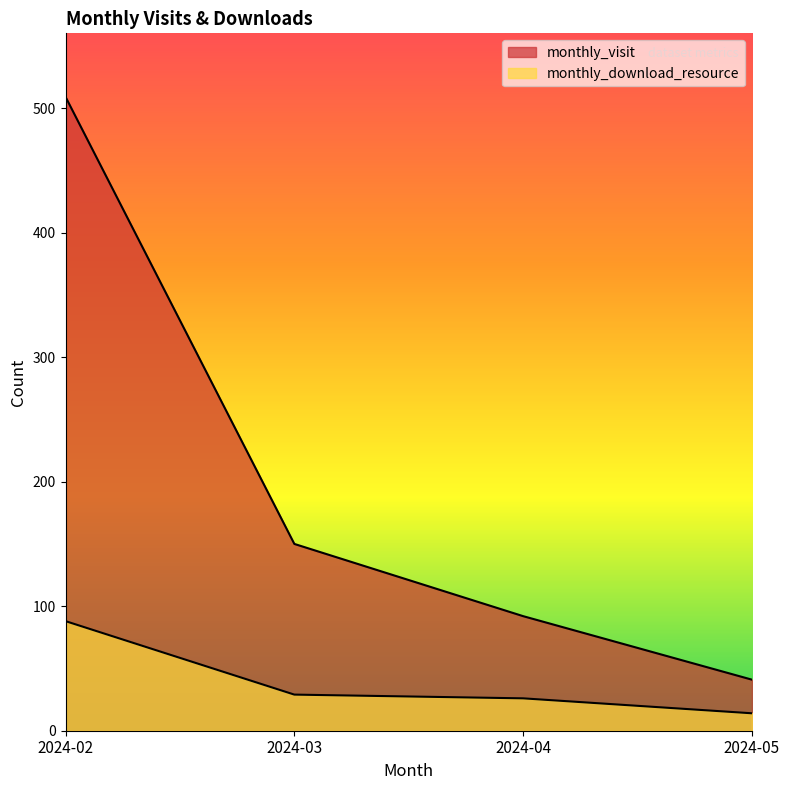

What is the sum of the monthly_visit values at 2024-02 and 2024-05?

550